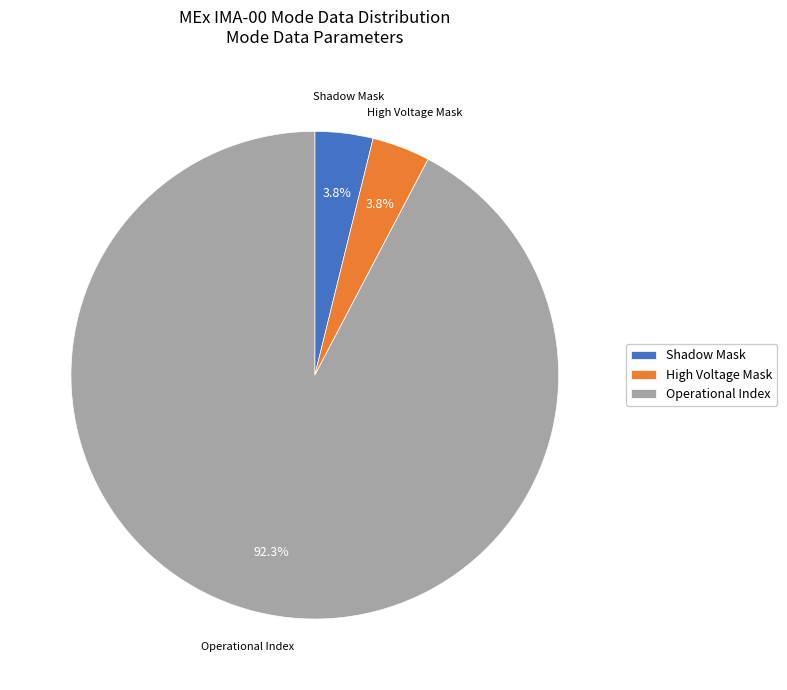

Which has a higher value, Operational Index or High Voltage Mask?

Operational Index